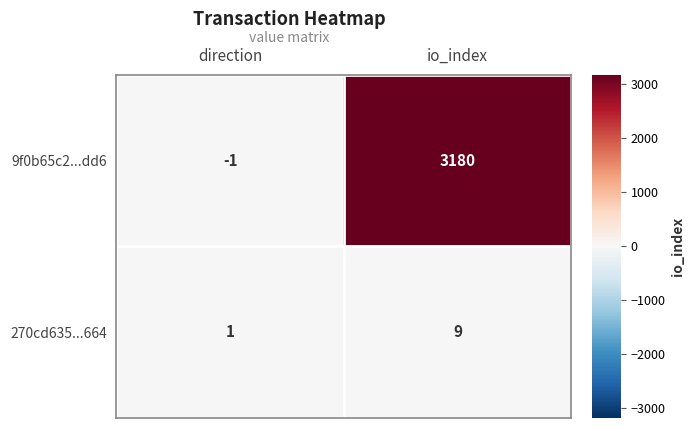

The 9f0b65c2...dd6 series shows -1 at direction. True or false?

True